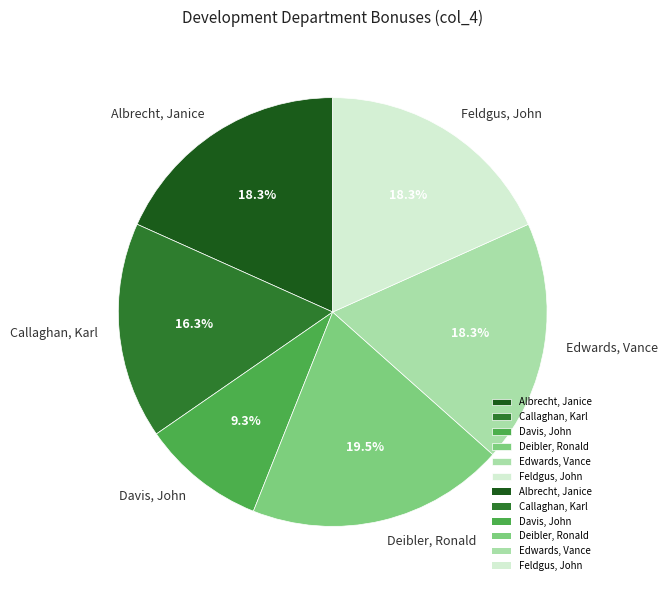

Which slice is the largest?

Deibler, Ronald